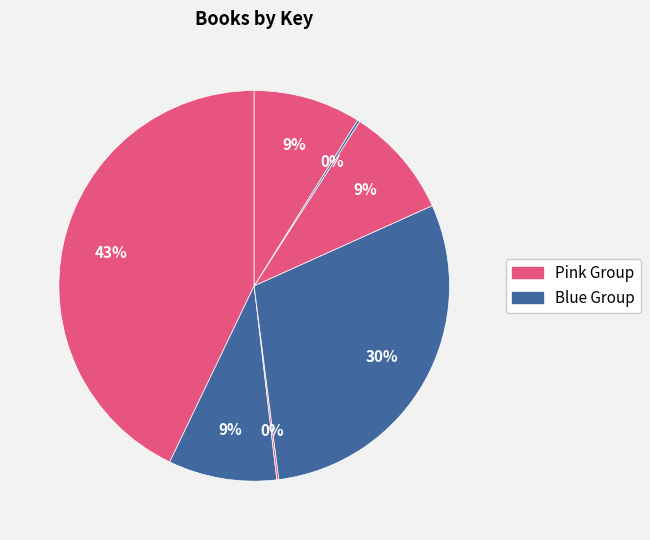

How many segments does this pie chart have?

7